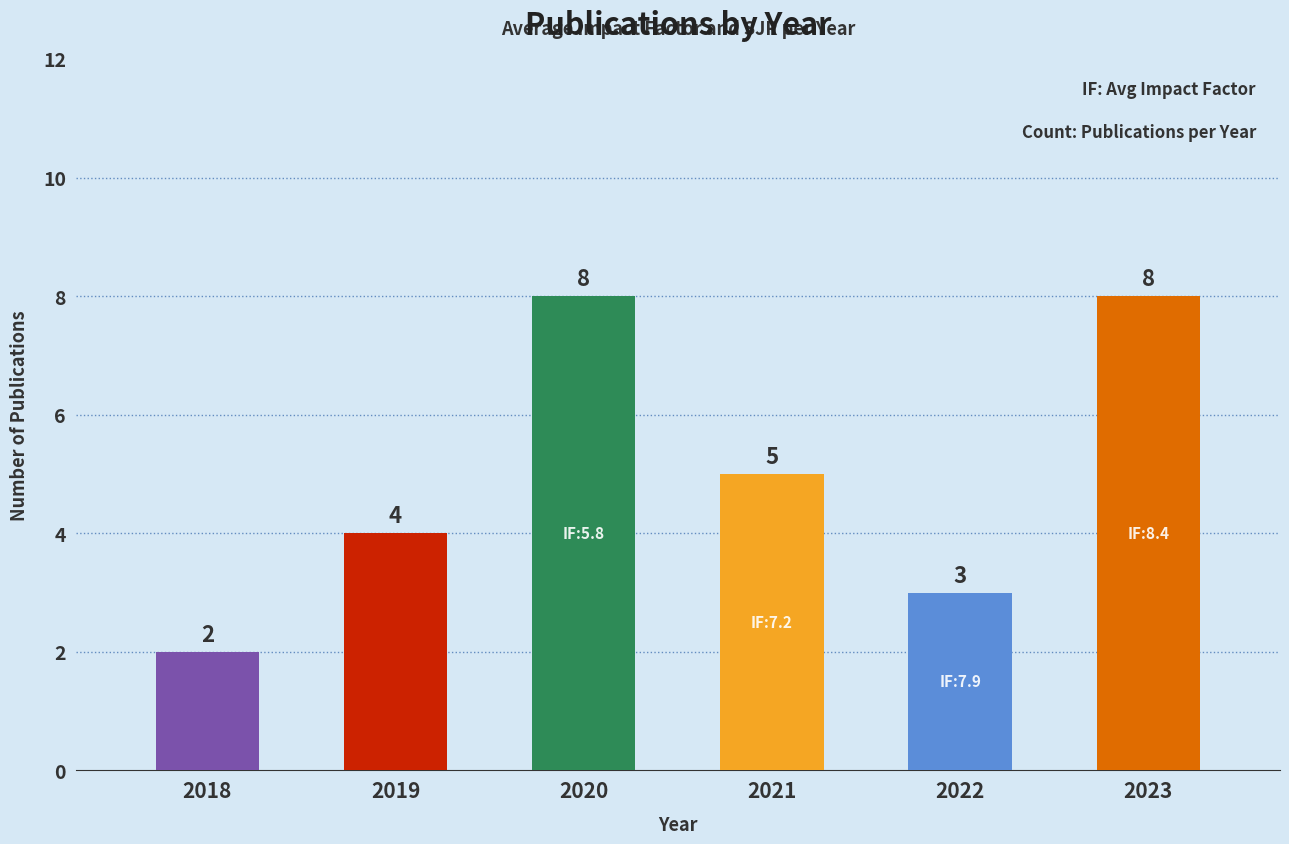

How many values are between 3 and 8?

5